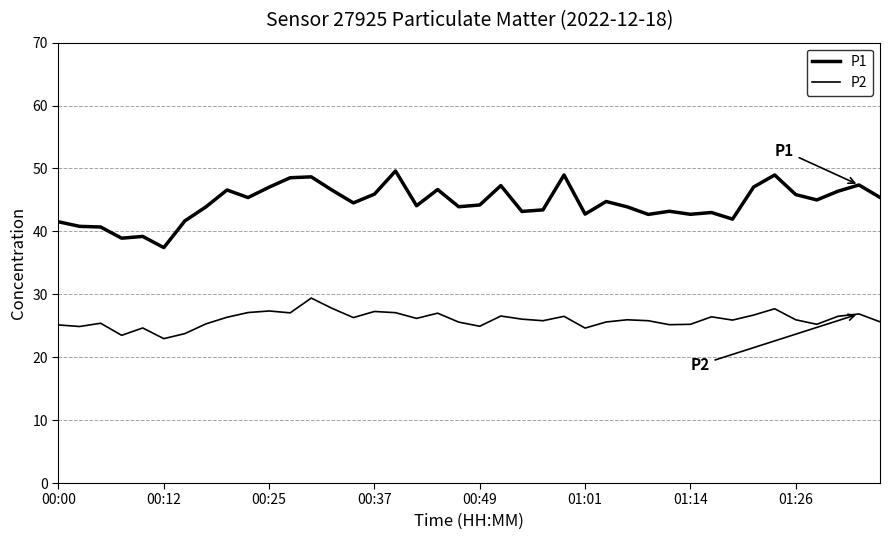

Reading left to right, extract all data points from this chart.

P1: 41.5	40.8	40.7	38.9	39.2	37.4	41.7	43.9	46.6	45.4	47.0	48.5	48.7	46.5	44.5	45.9	49.6	44.1	46.6	43.9	44.2	47.3	43.2	43.4	49.0	42.8	44.8	43.9	42.7	43.2	42.7	43.0	42.0	47.0	49.0	45.9	45.0	46.4	47.4	45.4
P2: 25.1	24.9	25.4	23.5	24.6	22.9	23.8	25.3	26.4	27.1	27.4	27.1	29.4	27.8	26.3	27.3	27.1	26.2	27.0	25.6	24.9	26.6	26.1	25.8	26.5	24.6	25.6	25.9	25.8	25.2	25.2	26.4	25.9	26.7	27.7	25.9	25.2	26.5	26.9	25.6